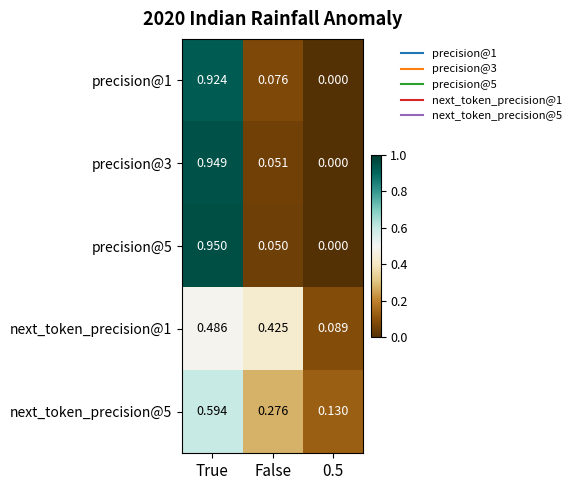

At how many categories does at least one series exceed 0?

3